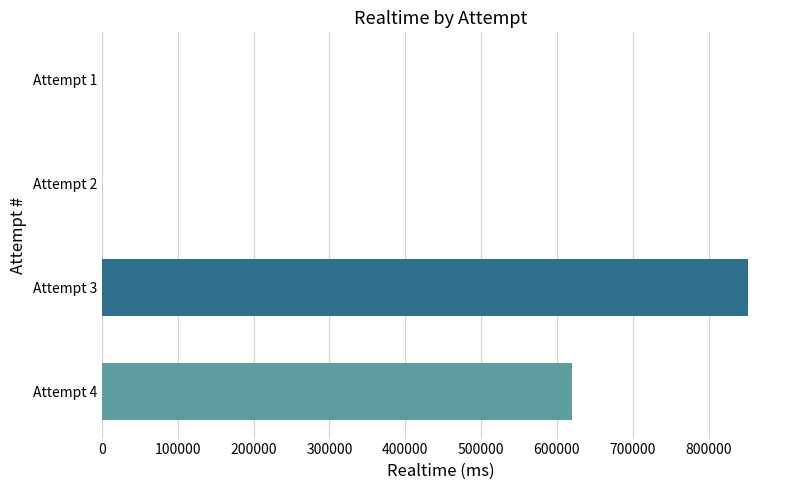

How many values are between 0 and 851474?

4